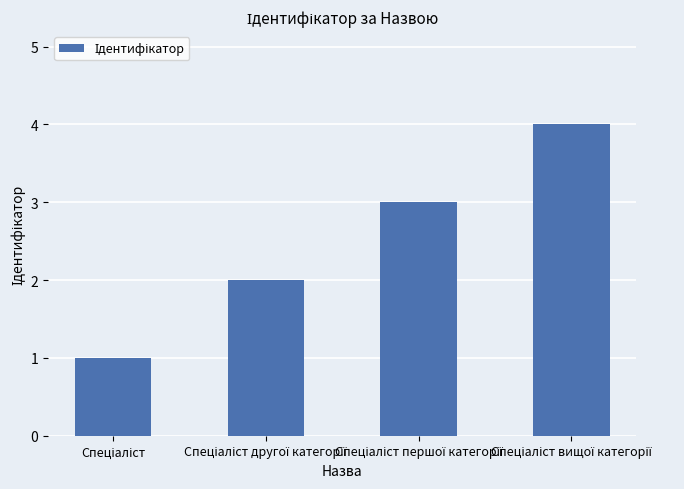

Reading left to right, what are all the values shown in this chart?

1	2	3	4